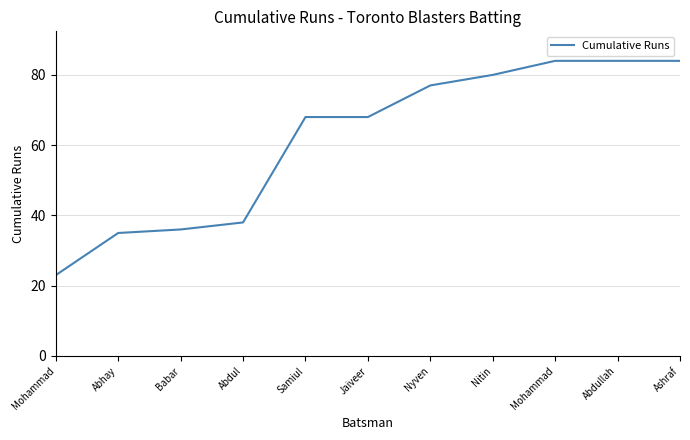

Is it true that the value at Samiul is 68?

True